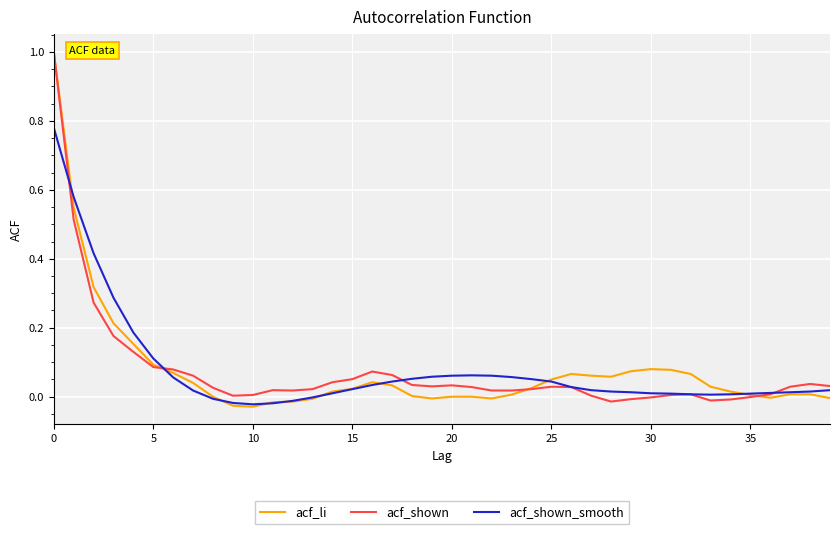

What is the maximum value shown in the chart?

1.0